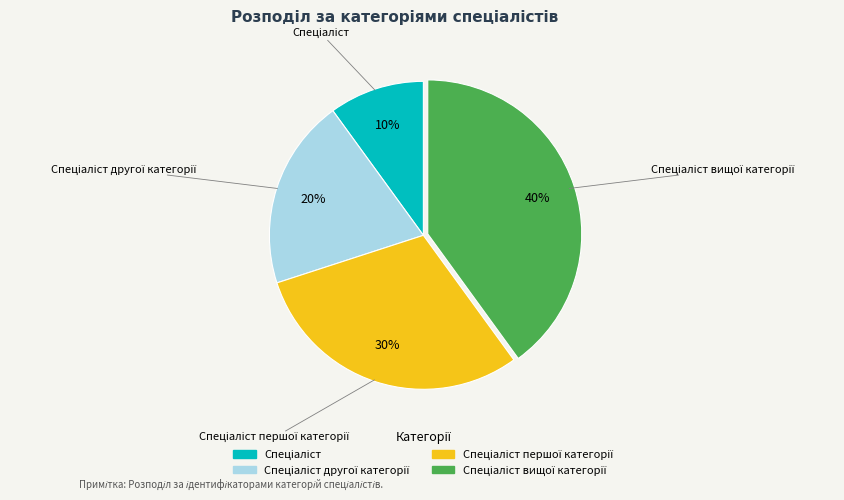

To the nearest percent, what is the average slice percentage?

25%